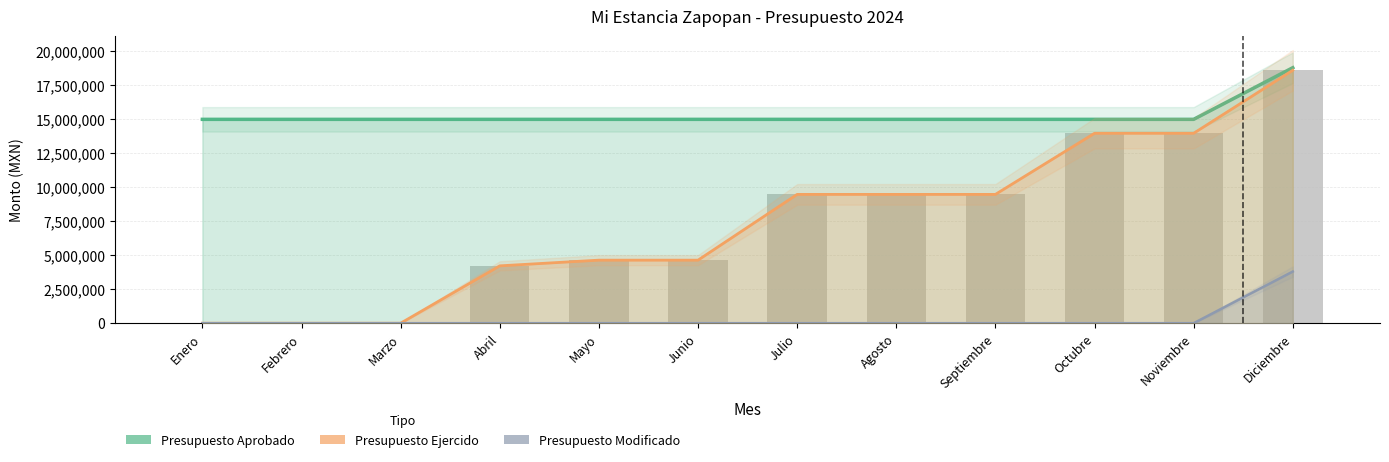

True or false: Presupuesto Aprobado has a value of 24329966 at Agosto.

False